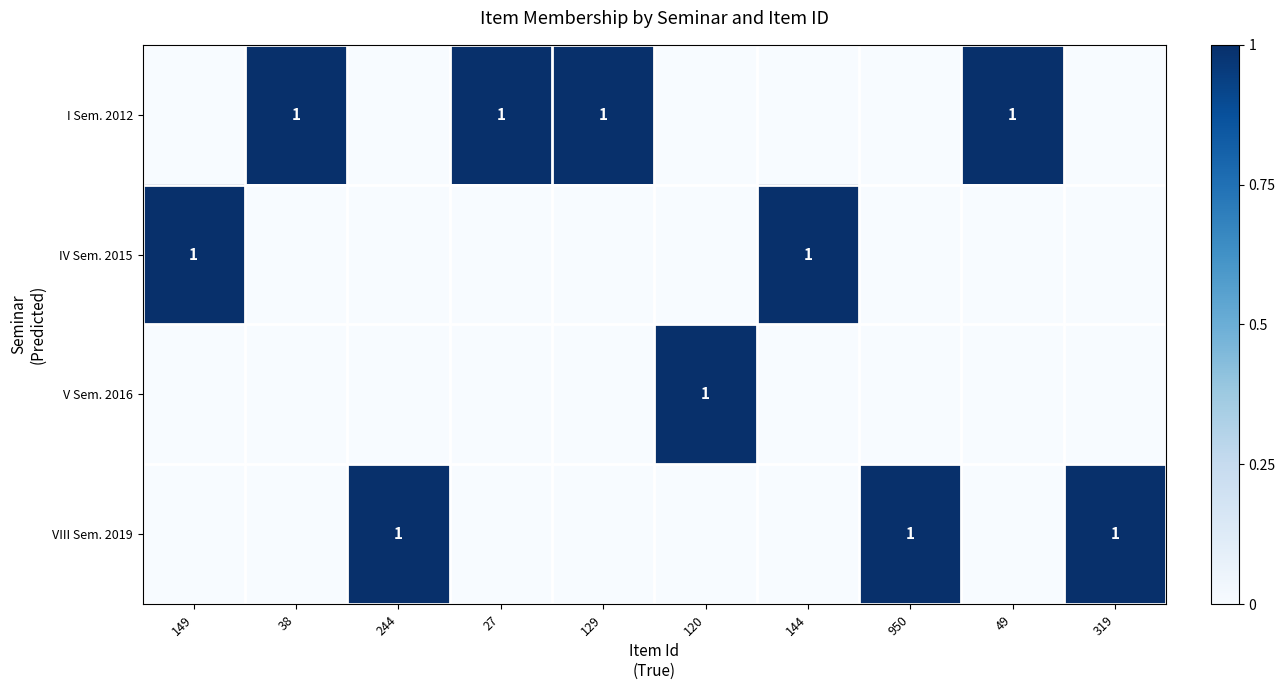

The value of I Sem. 2012 at 38 is 1. True or false?

True